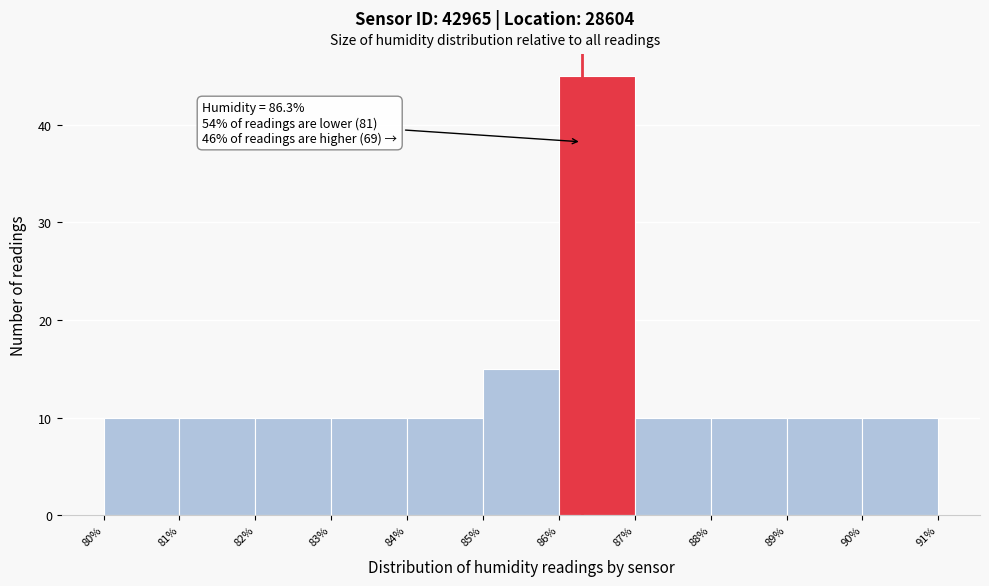

Over which range of the x-axis is the bar tallest?

86% to 87%